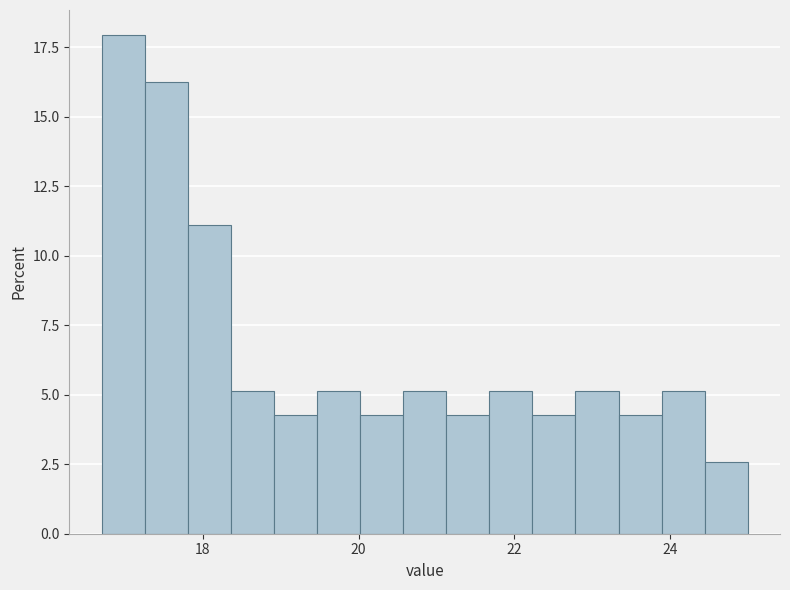

Around what value on the x-axis is the tallest bar? Give the approximate position of its centre, as read against the axis.

17.0